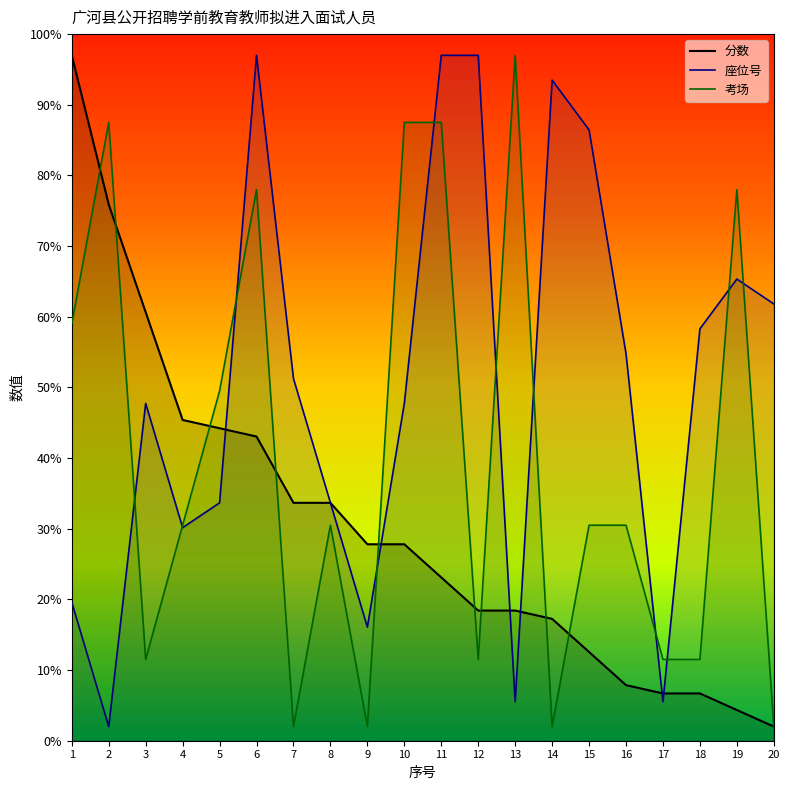

Where does the 分数 series first go above 27?

1